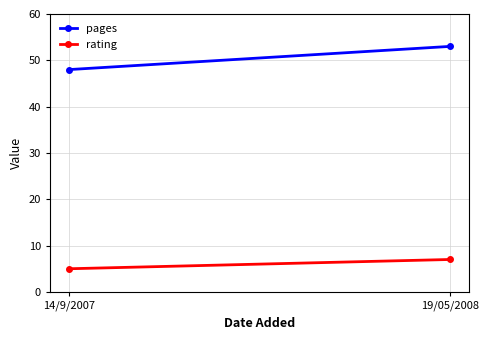

How many distinct data groups are displayed?

2